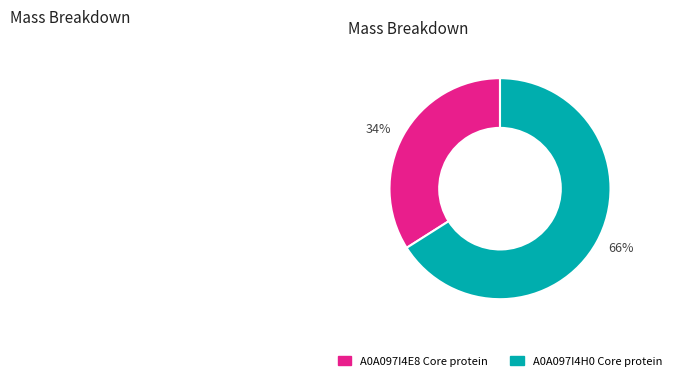

To the nearest percent, what portion does A0A097I4E8 Core protein represent?

34%